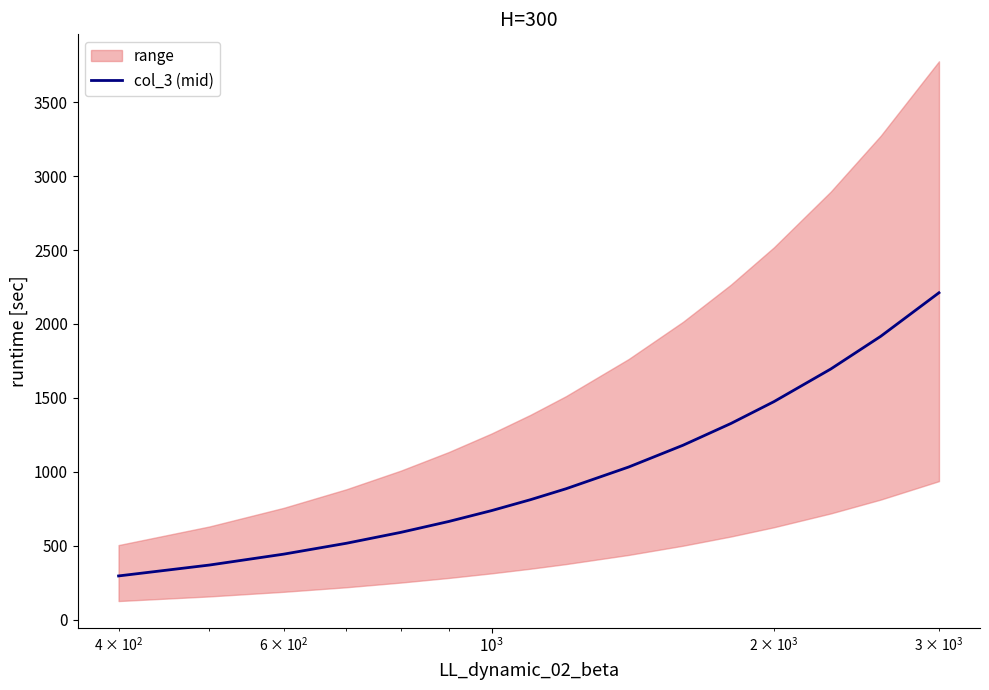

What is the highest value of the col_3 (mid) series?

2211.0